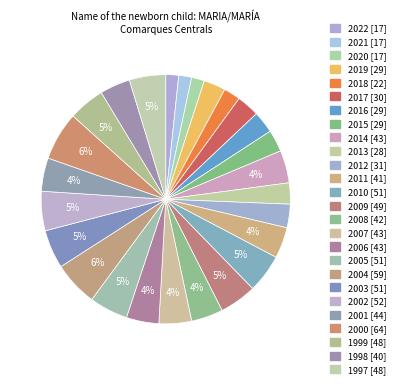

Which slice is the largest?

2000